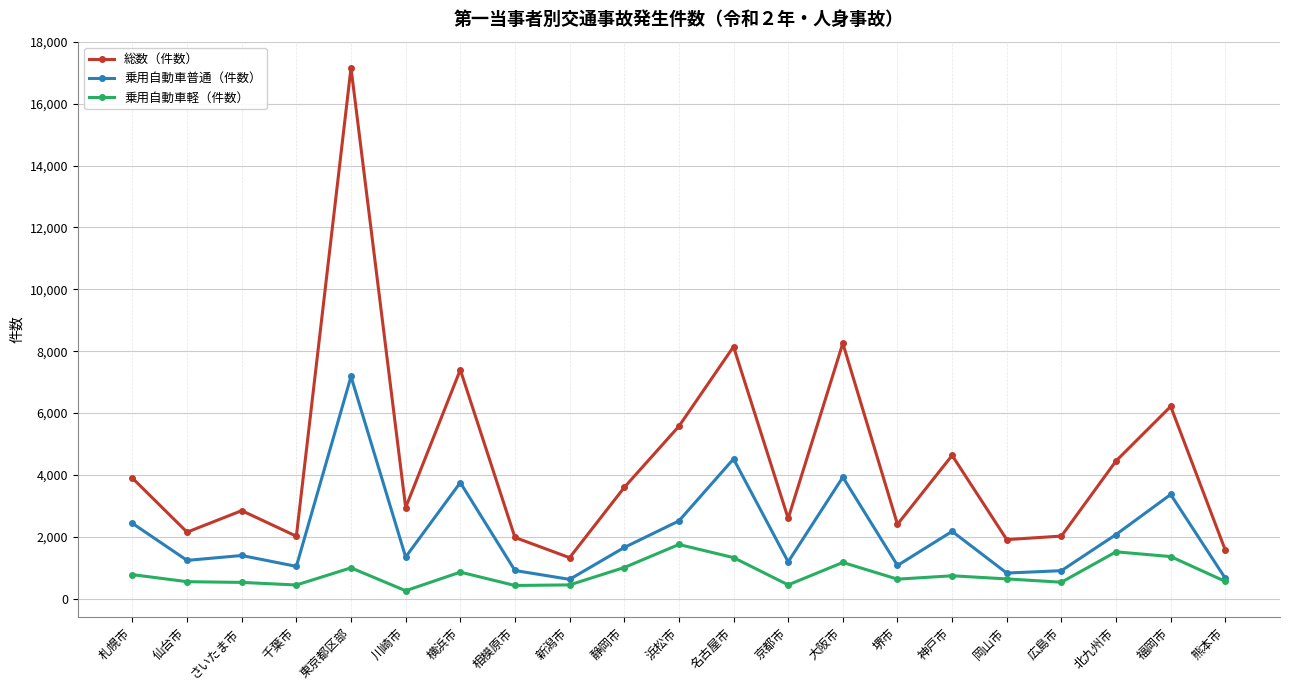

What is the spread (max minus min) of values at 岡山市?

1271